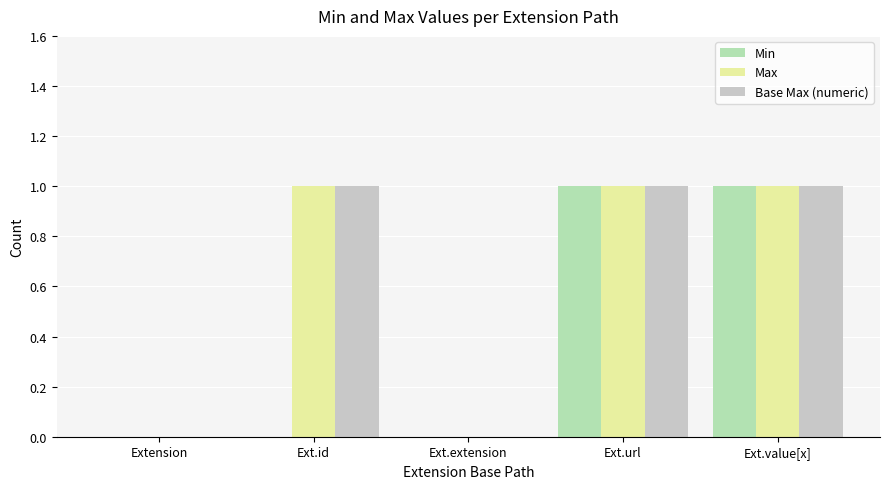

Read the Base Max (numeric) value at Ext.id.

1